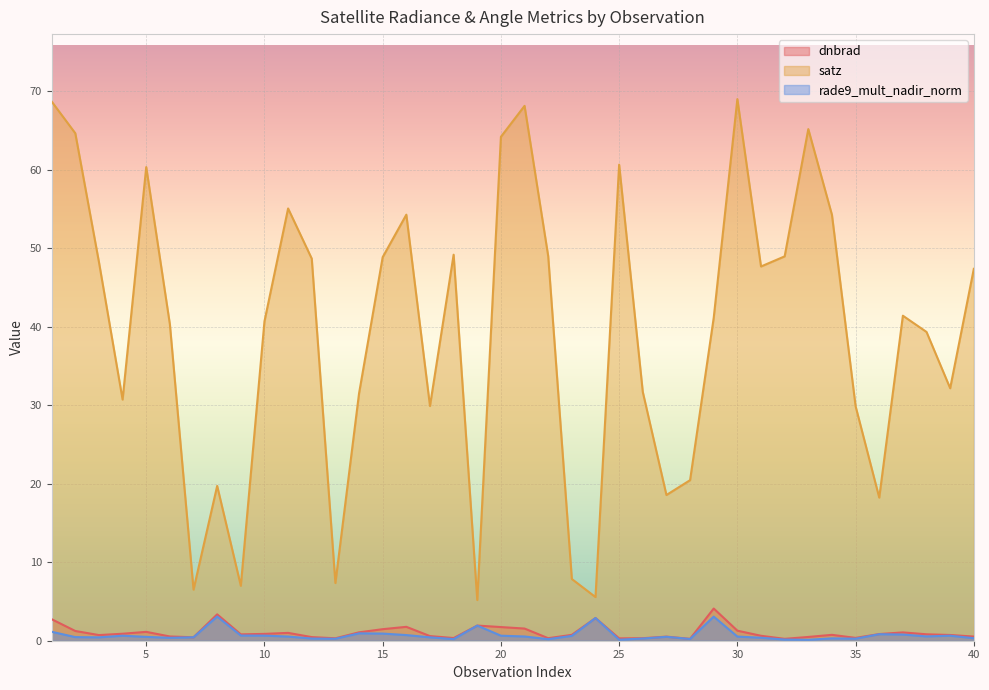

True or false: dnbrad and satz intersect in this chart.

False